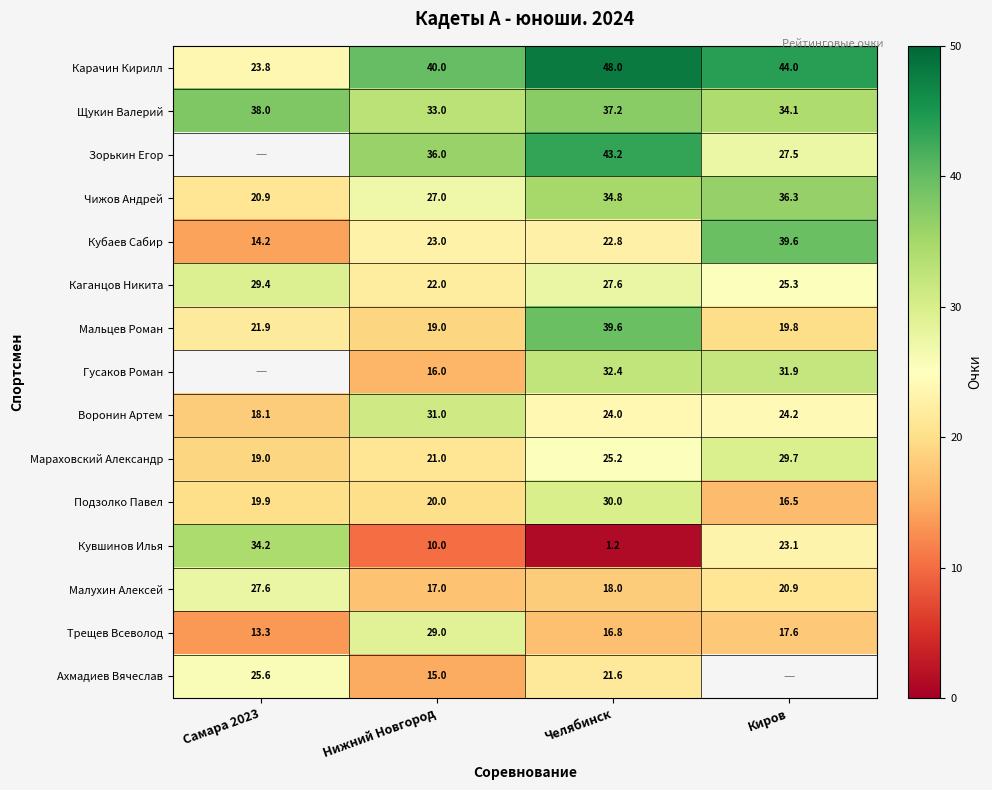

Is it true that Малухин Алексей equals 27.6 at Самара 2023?

True